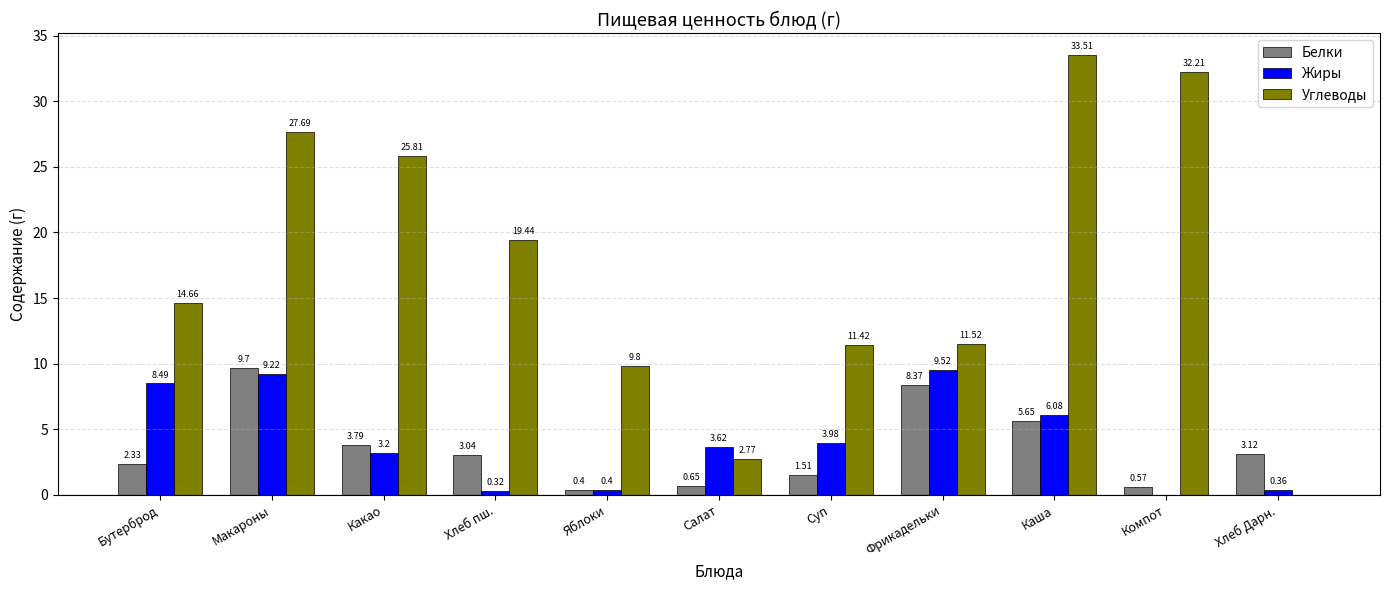

Where is Углеводы nearest to the value 16?

Бутерброд